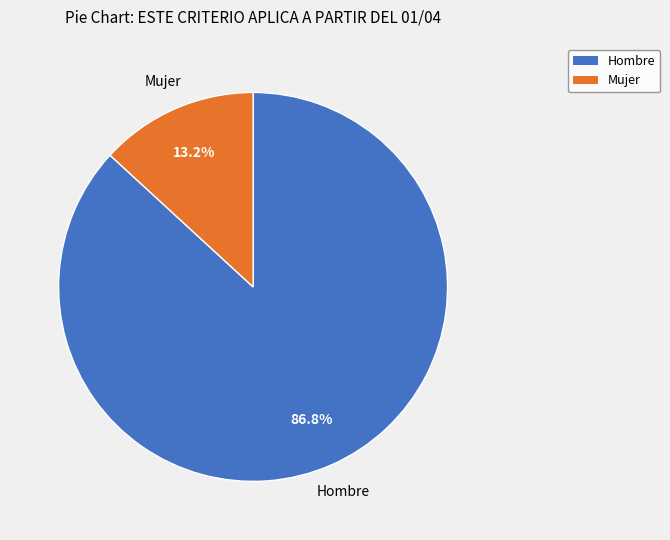

To the nearest percent, what is the combined percentage of Hombre and Mujer?

100%